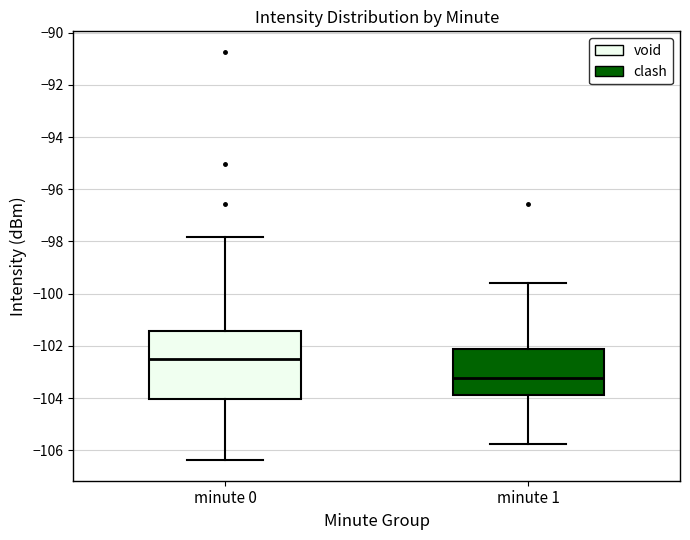

Which box is the tallest, from its lower edge to its upper edge?

minute 0